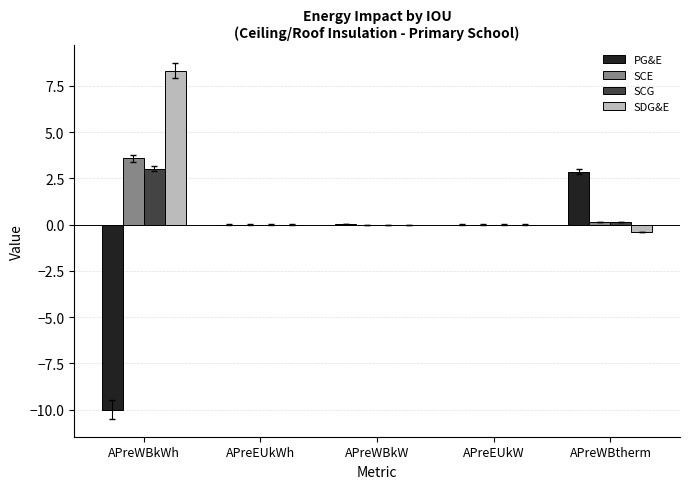

At which label does PG&E reach its peak?

APreWBtherm